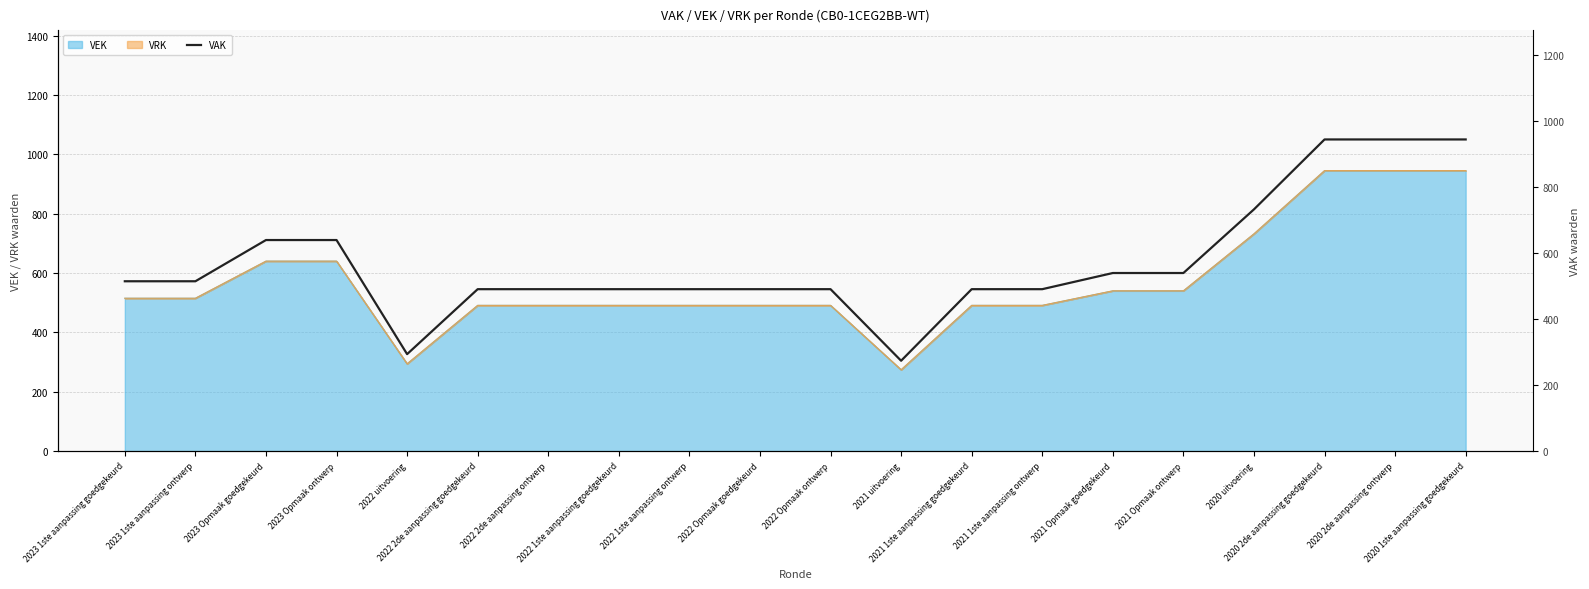

What is the difference between the values at 2021 Opmaak ontwerp and 2020 2de aanpassing goedgekeurd?

405